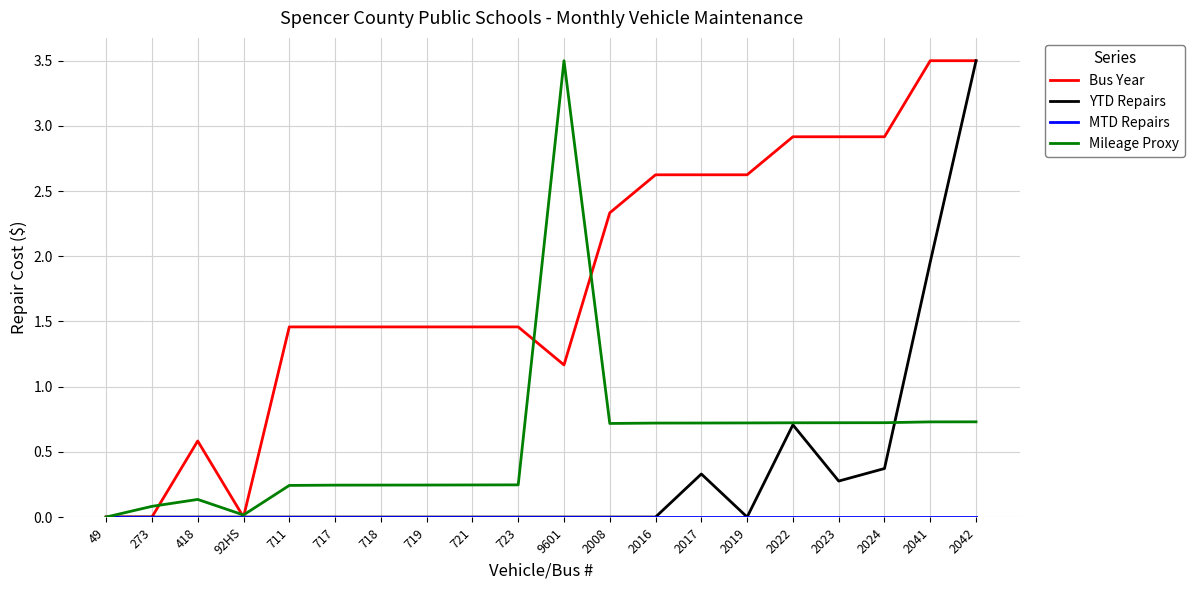

What is the average value of the Mileage Proxy series?

0.6